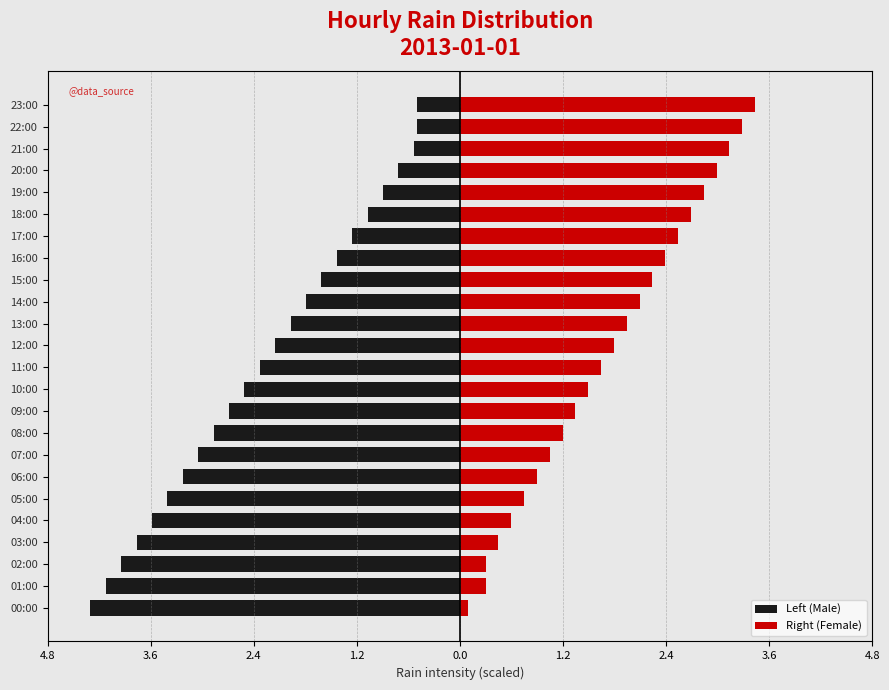

What is the difference between the Left (Male) values at 11:00 and 23:00?

1.8